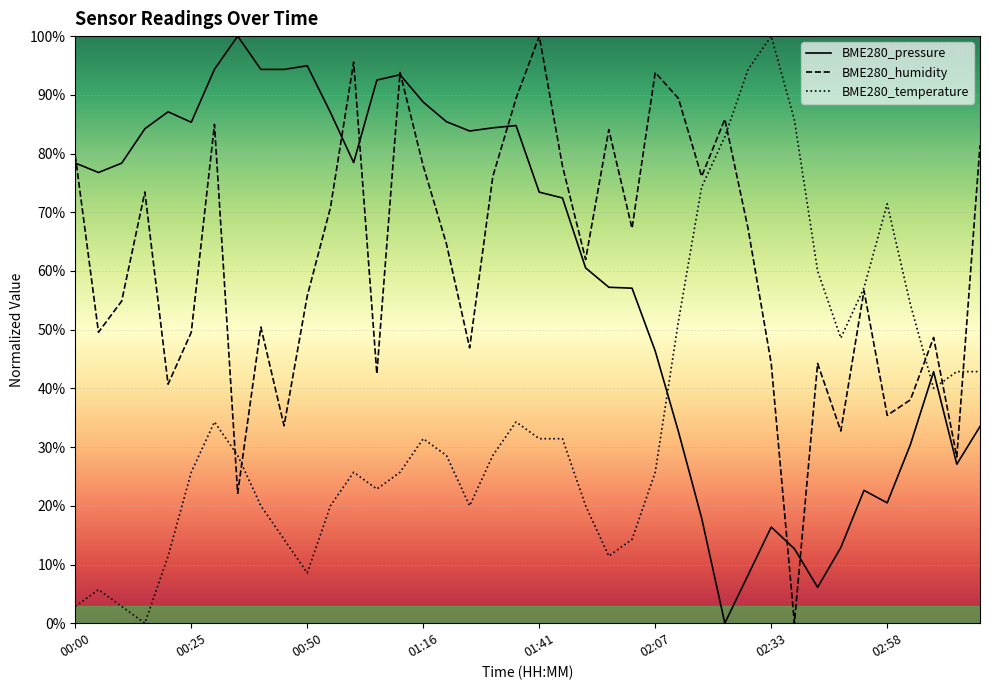

What is the difference between the BME280_humidity values at 39 and 36?

43.4